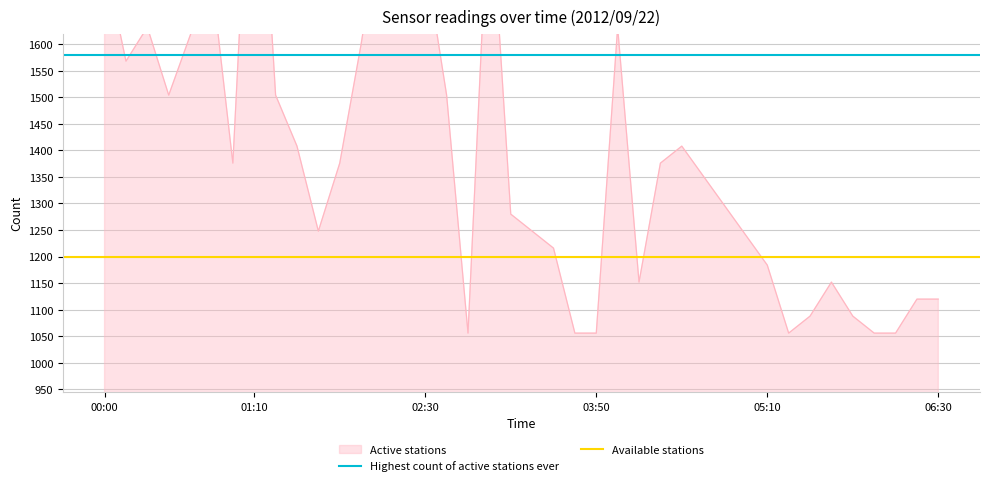

What is the difference between the highest and lowest values at 00:00?

380